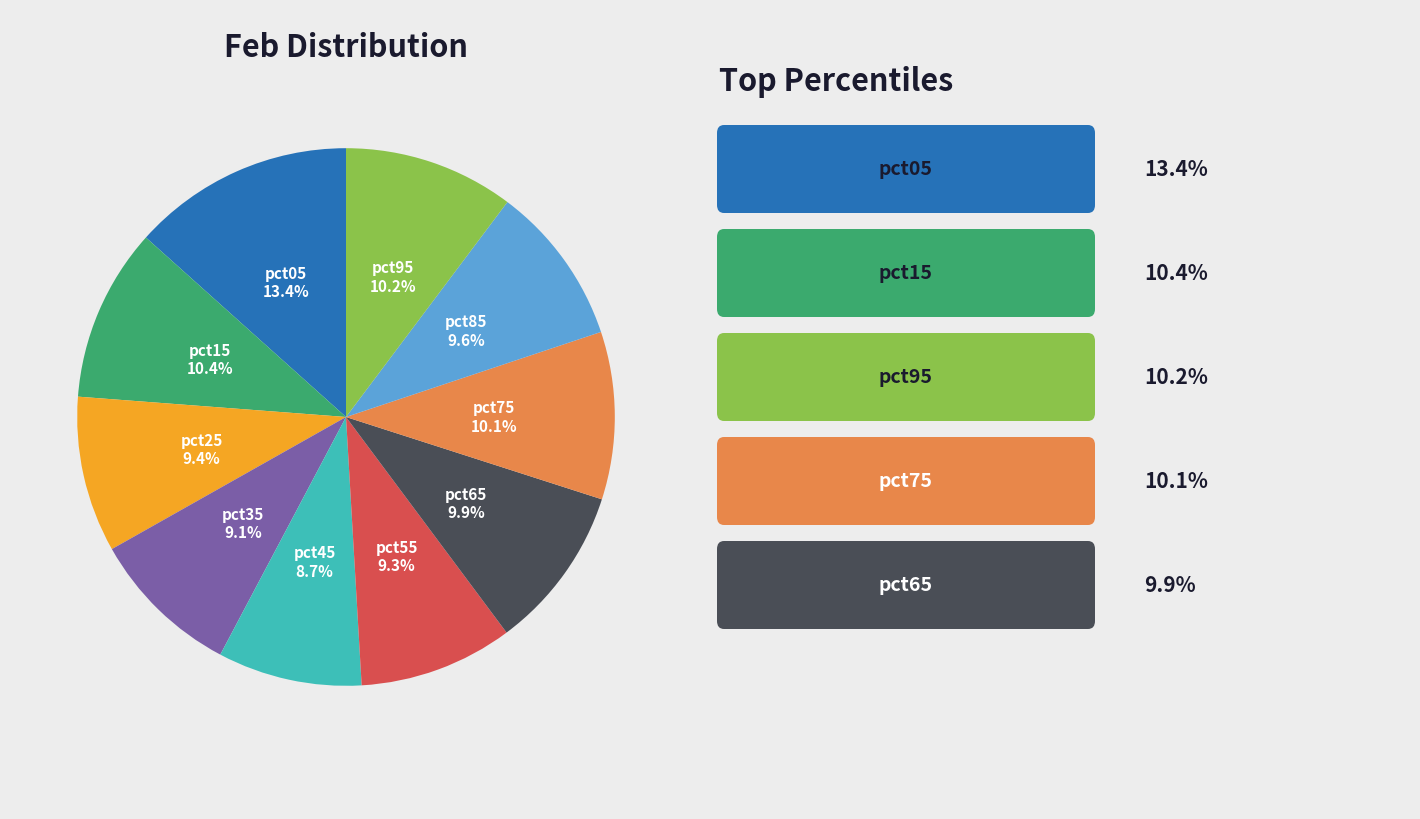

Is there a majority slice in this chart?

No